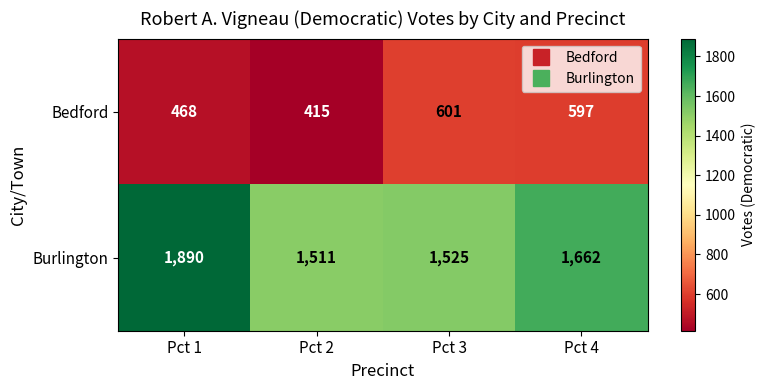

What is the minimum value shown in the chart?

415